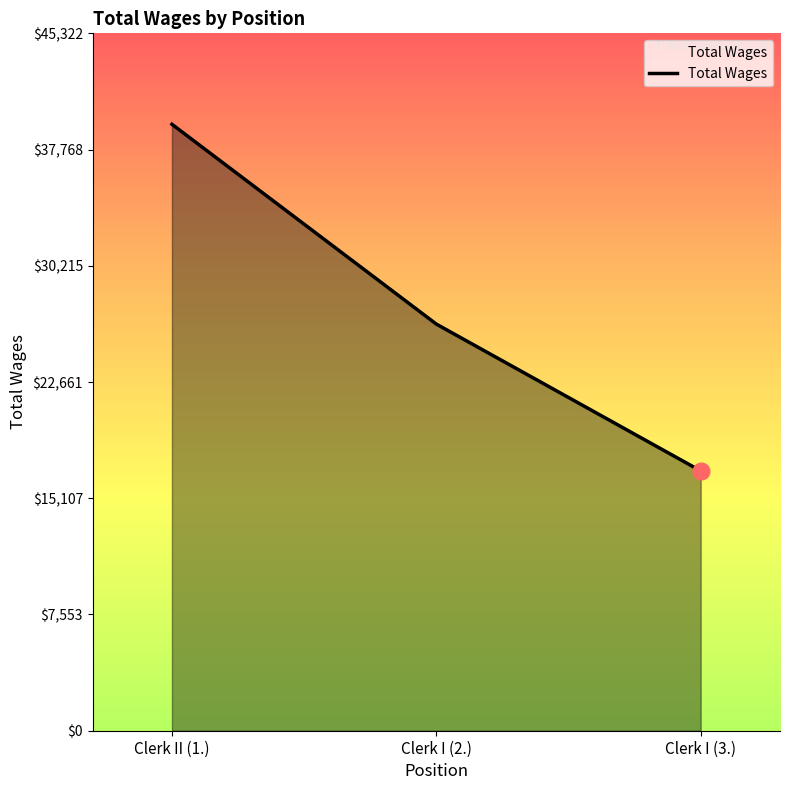

Count the number of categories in the chart.

3